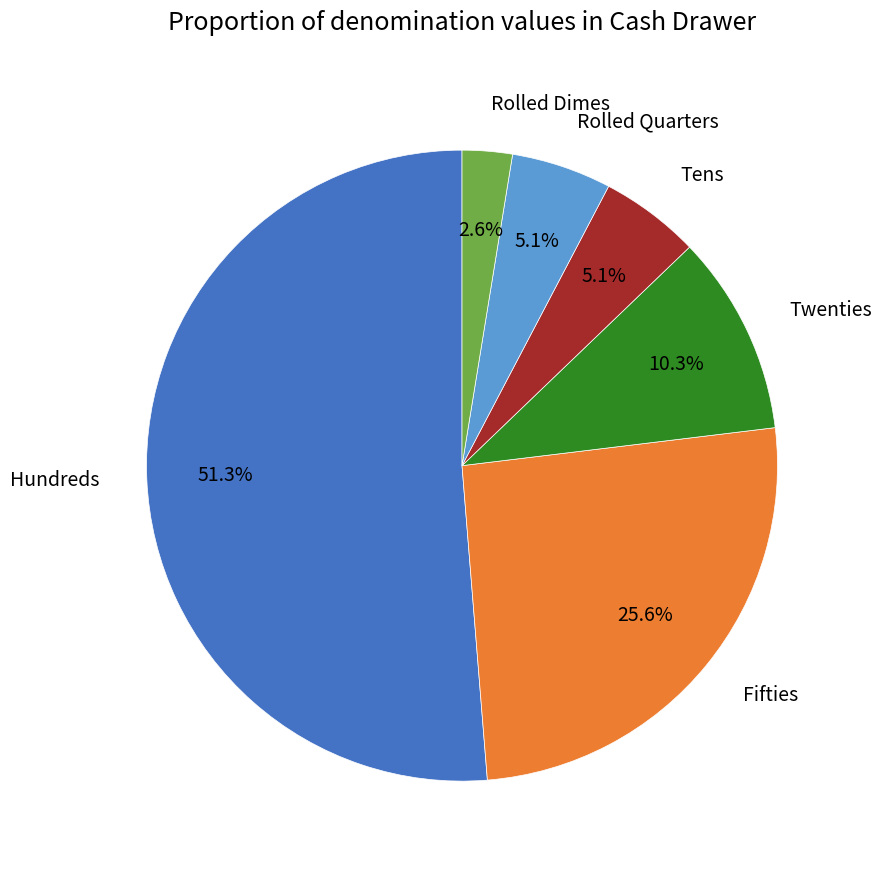

To the nearest percent, what is the difference between the Twenties and Rolled Dimes slice percentages?

8%